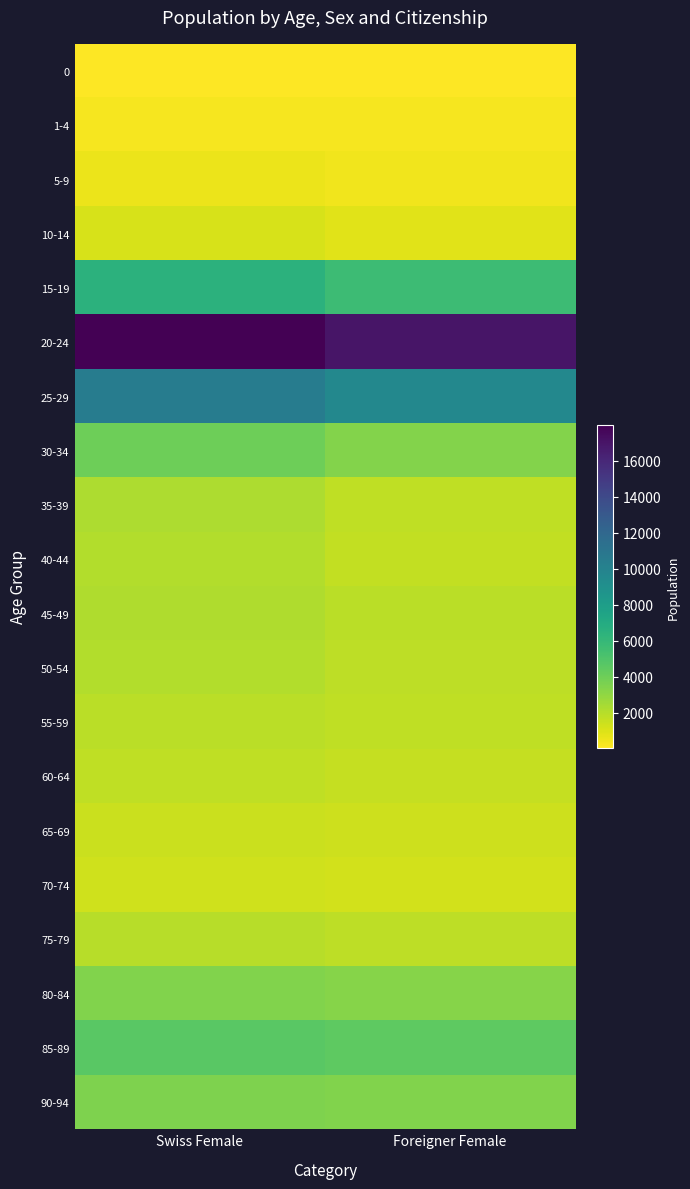

Reading right to left, list all the values displayed in this chart.

0: Foreigner Female=38	Swiss Female=46
1-4: Foreigner Female=255	Swiss Female=313
5-9: Foreigner Female=452	Swiss Female=558
10-14: Foreigner Female=875	Swiss Female=1105
15-19: Foreigner Female=5694	Swiss Female=6422
20-24: Foreigner Female=16945	Swiss Female=17975
25-29: Foreigner Female=9615	Swiss Female=10429
30-34: Foreigner Female=3379	Swiss Female=3976
35-39: Foreigner Female=1765	Swiss Female=2235
40-44: Foreigner Female=1717	Swiss Female=2102
45-49: Foreigner Female=1873	Swiss Female=2210
50-54: Foreigner Female=1822	Swiss Female=2077
55-59: Foreigner Female=1746	Swiss Female=1923
60-64: Foreigner Female=1624	Swiss Female=1743
65-69: Foreigner Female=1377	Swiss Female=1464
70-74: Foreigner Female=1242	Swiss Female=1342
75-79: Foreigner Female=1832	Swiss Female=1949
80-84: Foreigner Female=3299	Swiss Female=3433
85-89: Foreigner Female=4515	Swiss Female=4662
90-94: Foreigner Female=3421	Swiss Female=3491